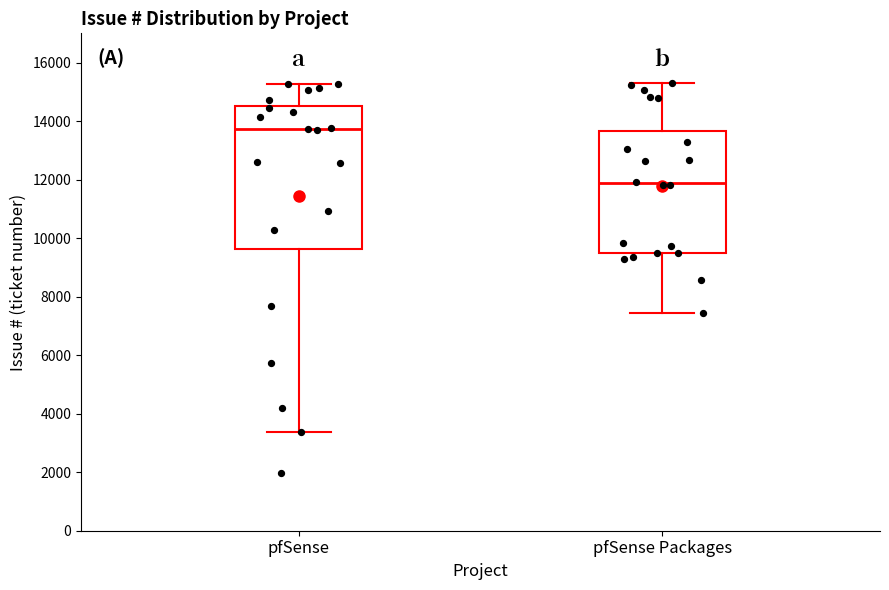

Where is the lower edge of the box for pfSense on the y-axis? The values are not printed on the chart, so give them approximately, as read against the axis.

9600